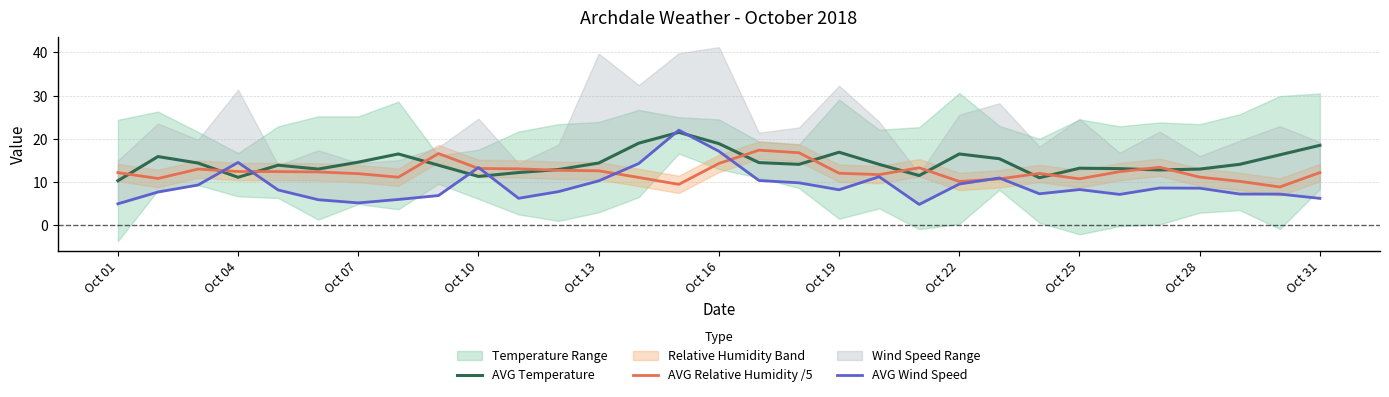

The value of AVG Temperature at Oct 31 is 7.8. True or false?

False